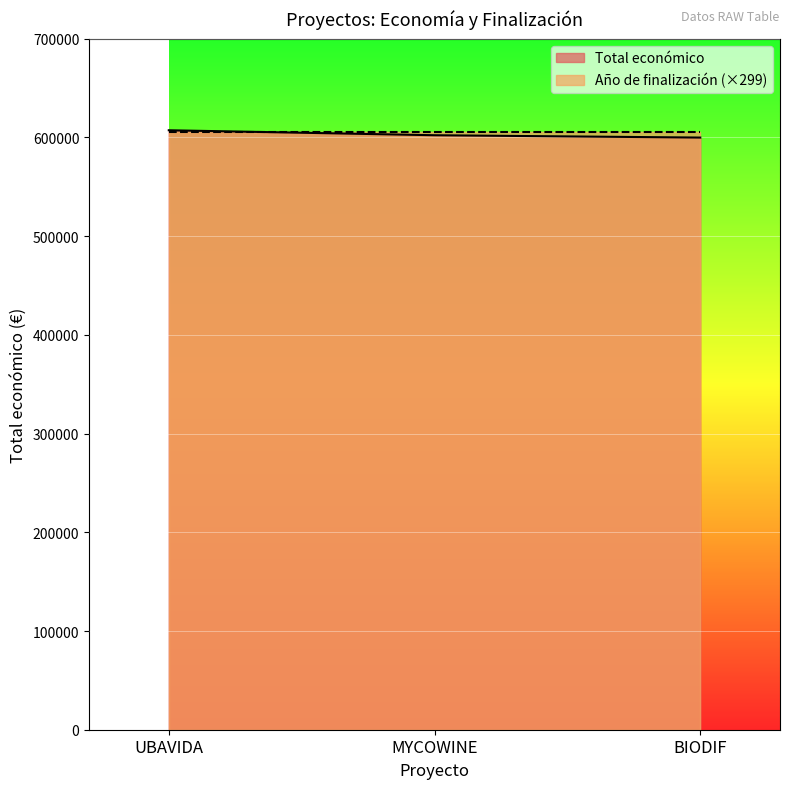

What is the difference between the maximum and second lowest values?

5046.6